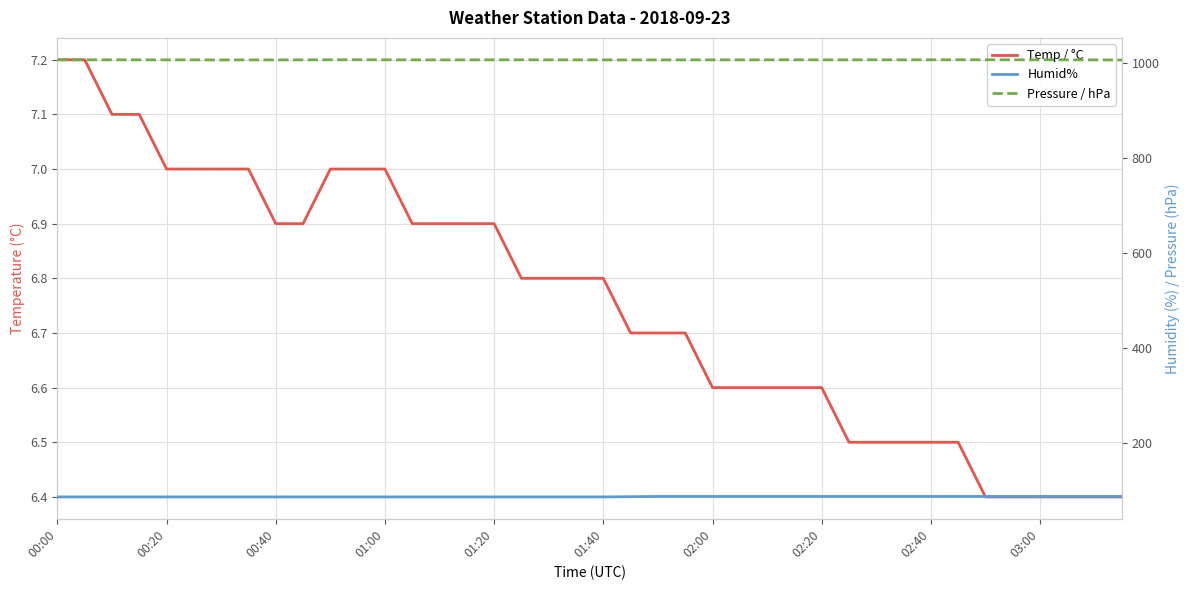

True or false: Temp / °C and Pressure / hPa cross at least once.

False